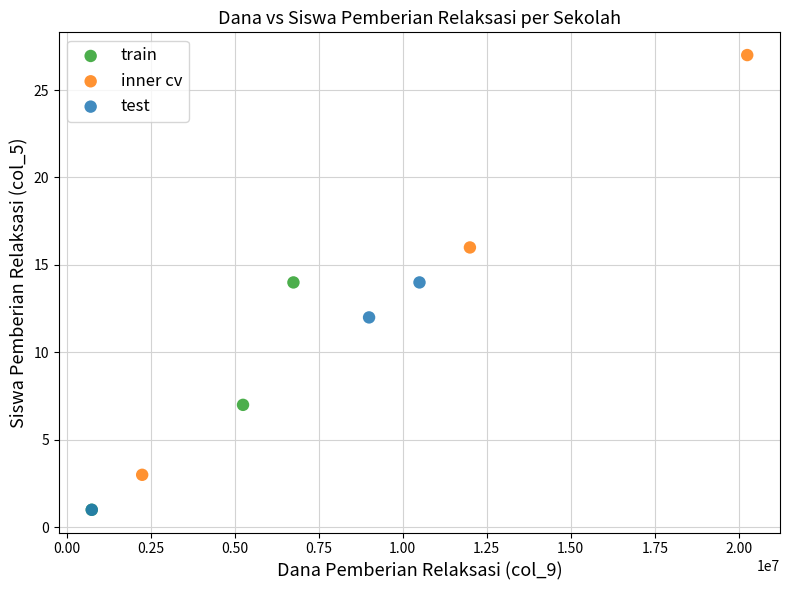

Which series reaches the maximum Y coordinate?

inner cv